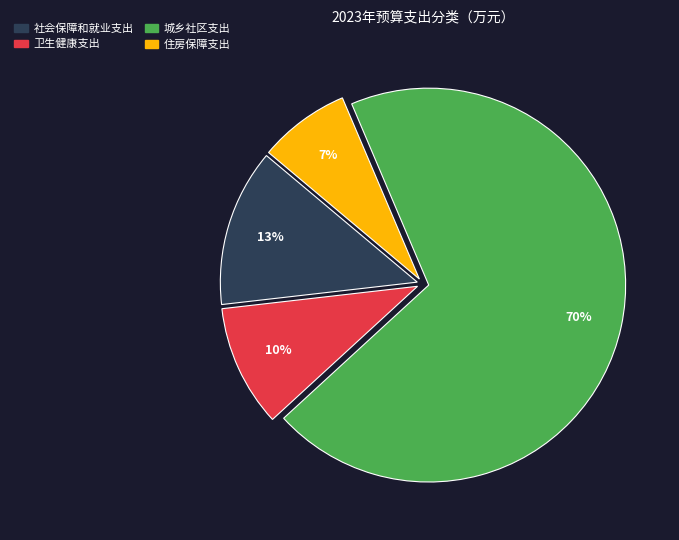

Which has a higher value, 城乡社区支出 or 社会保障和就业支出?

城乡社区支出